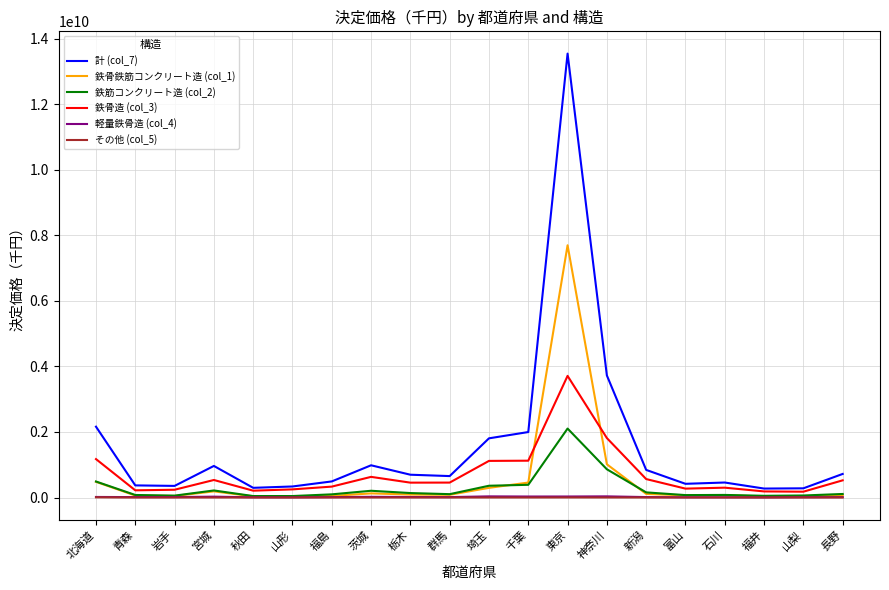

True or false: 計 (col_7) and その他 (col_5) cross at least once.

False